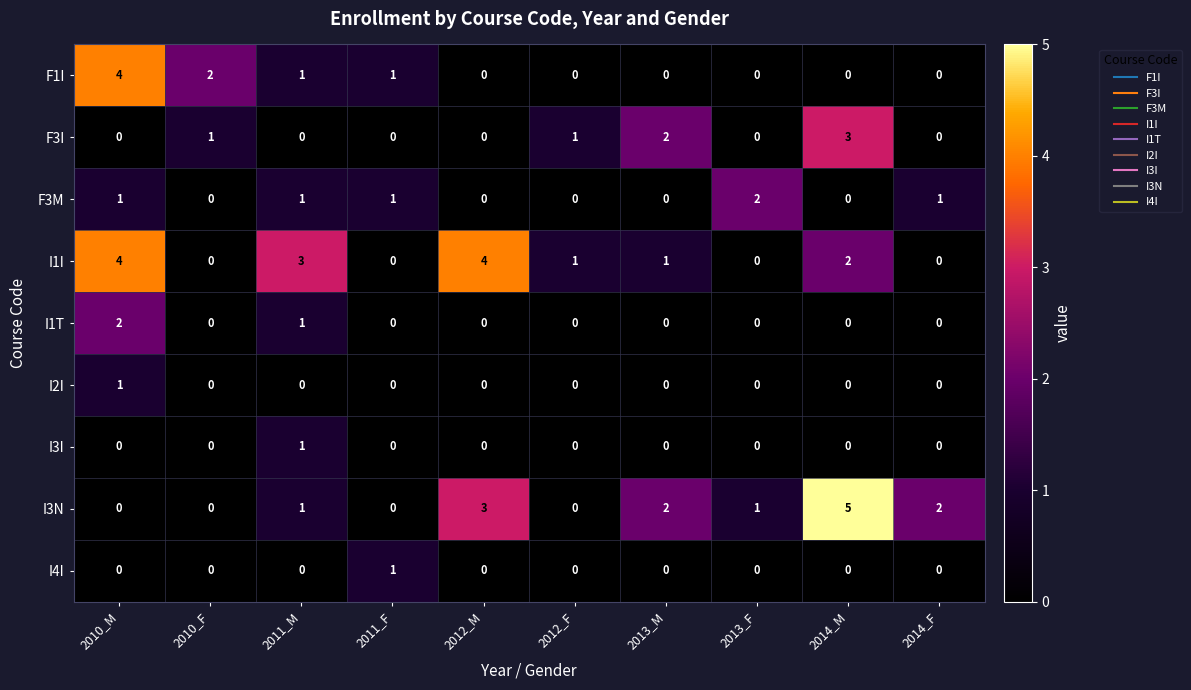

At which label does I1I first exceed 1?

2010_M